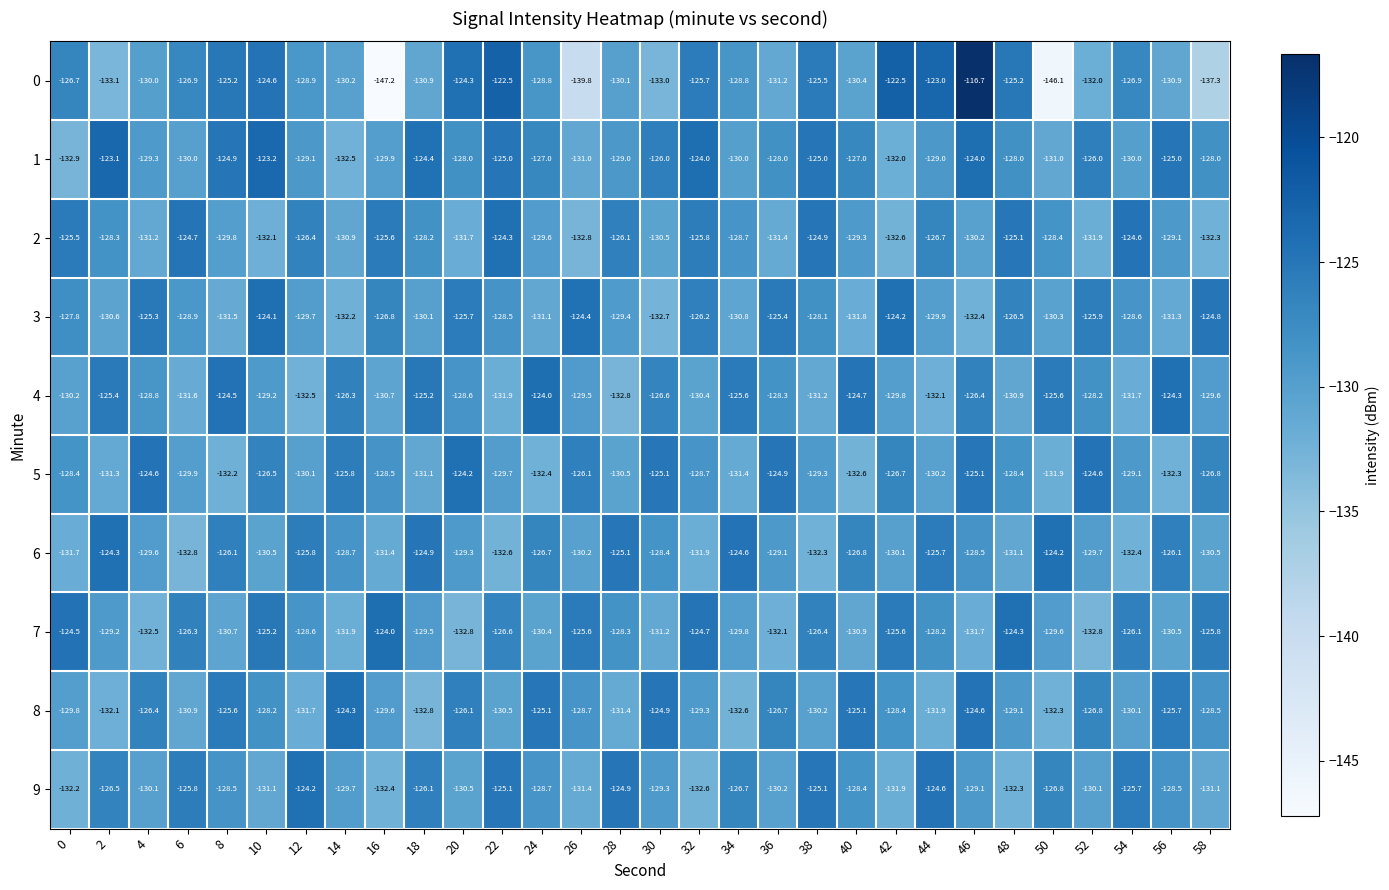

Where is 7 nearest to the value -128?

44